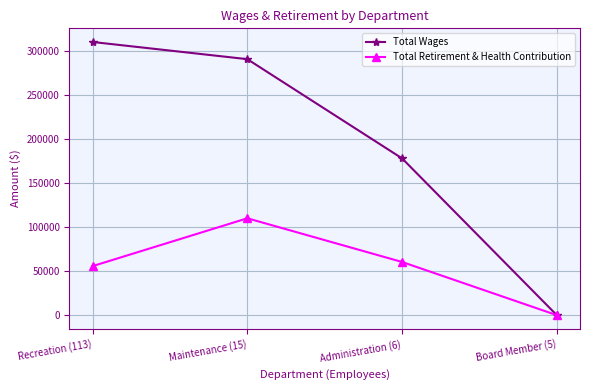

List the series in order of their peak value, highest first.

Total Wages, Total Retirement & Health Contribution